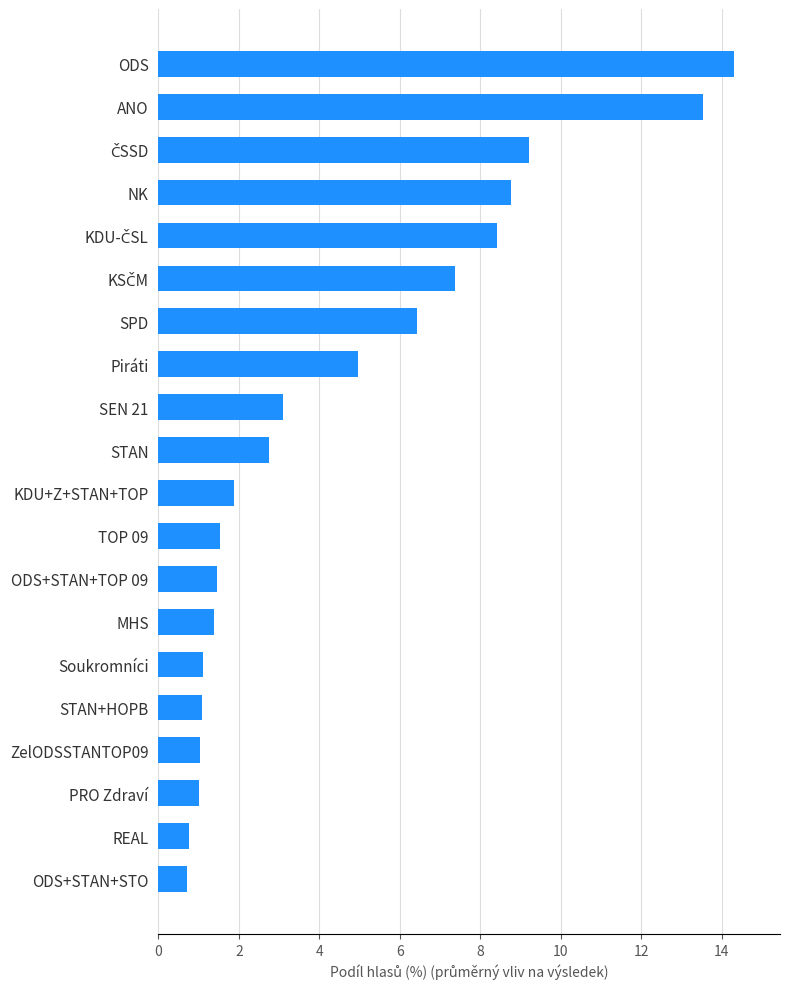

Are the bars grouped side by side (vs. stacked)?

No